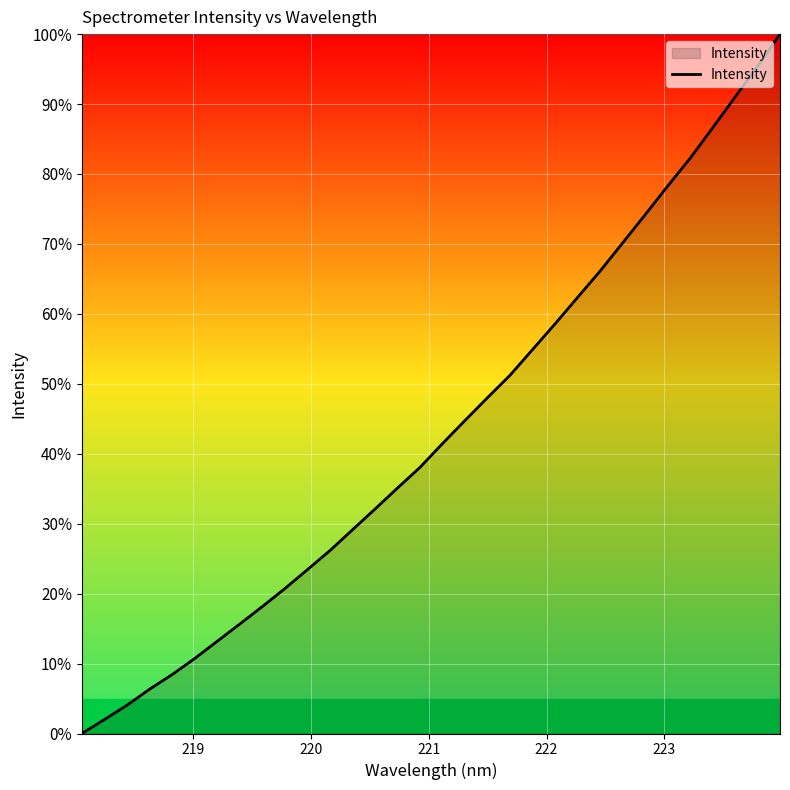

What is the difference between the maximum and minimum values?

100.0